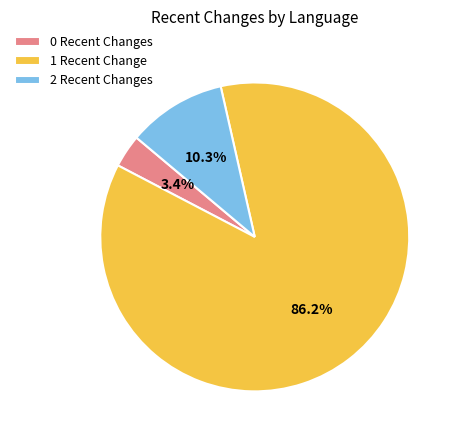

Which slice is the smallest?

0 Recent Changes